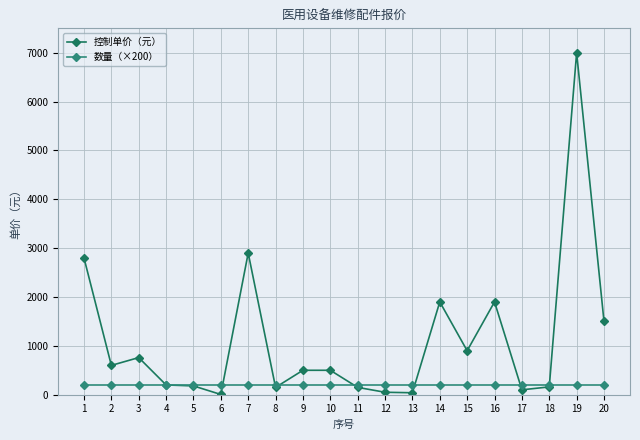

What is the maximum value shown in the chart?

7000